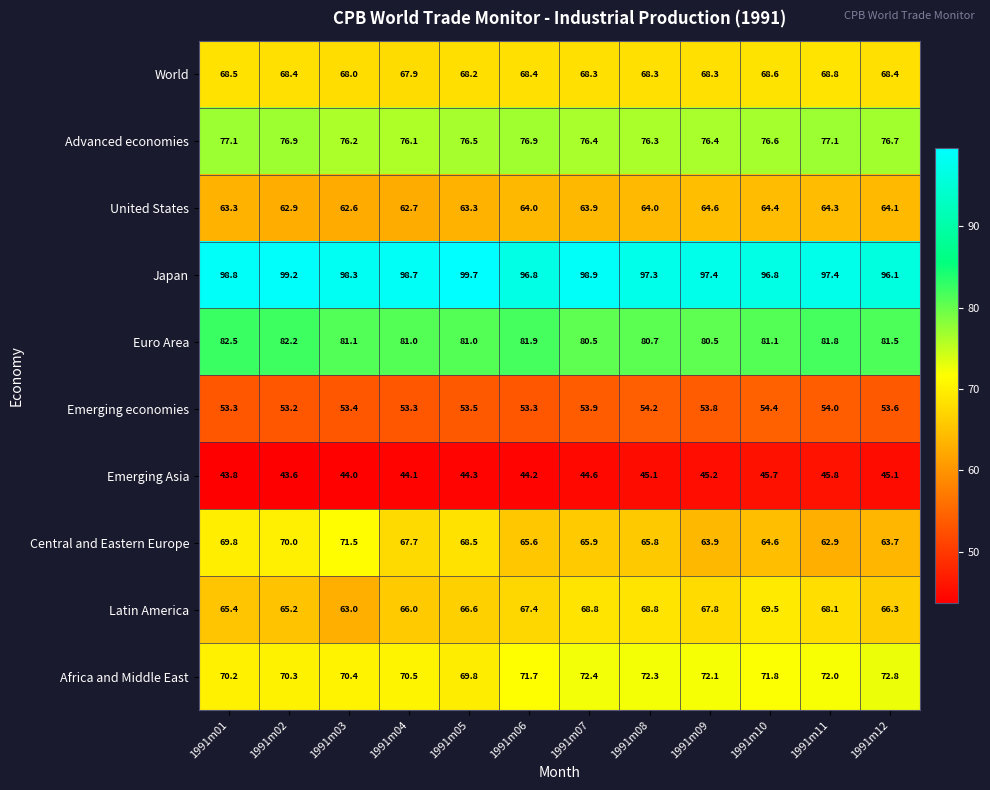

The value of Emerging economies at 1991m09 is 53.8. True or false?

True